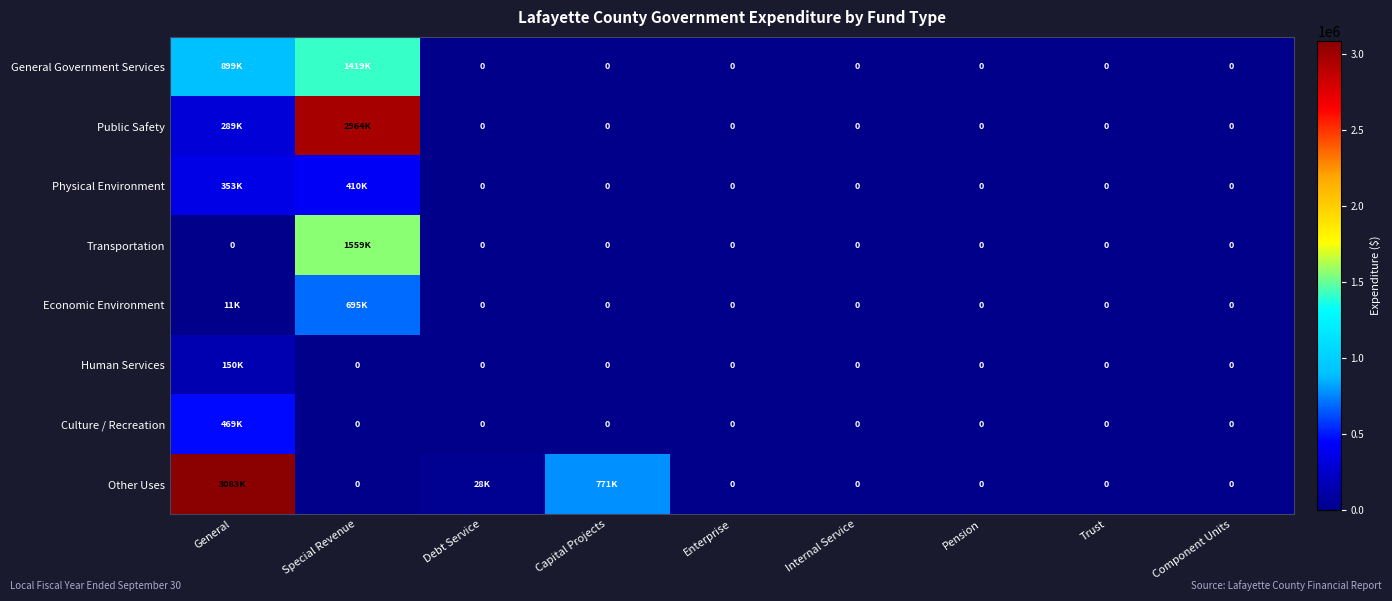

List the series in order of their peak value, lowest first.

Human Services, Physical Environment, Culture / Recreation, Economic Environment, General Government Services, Transportation, Public Safety, Other Uses